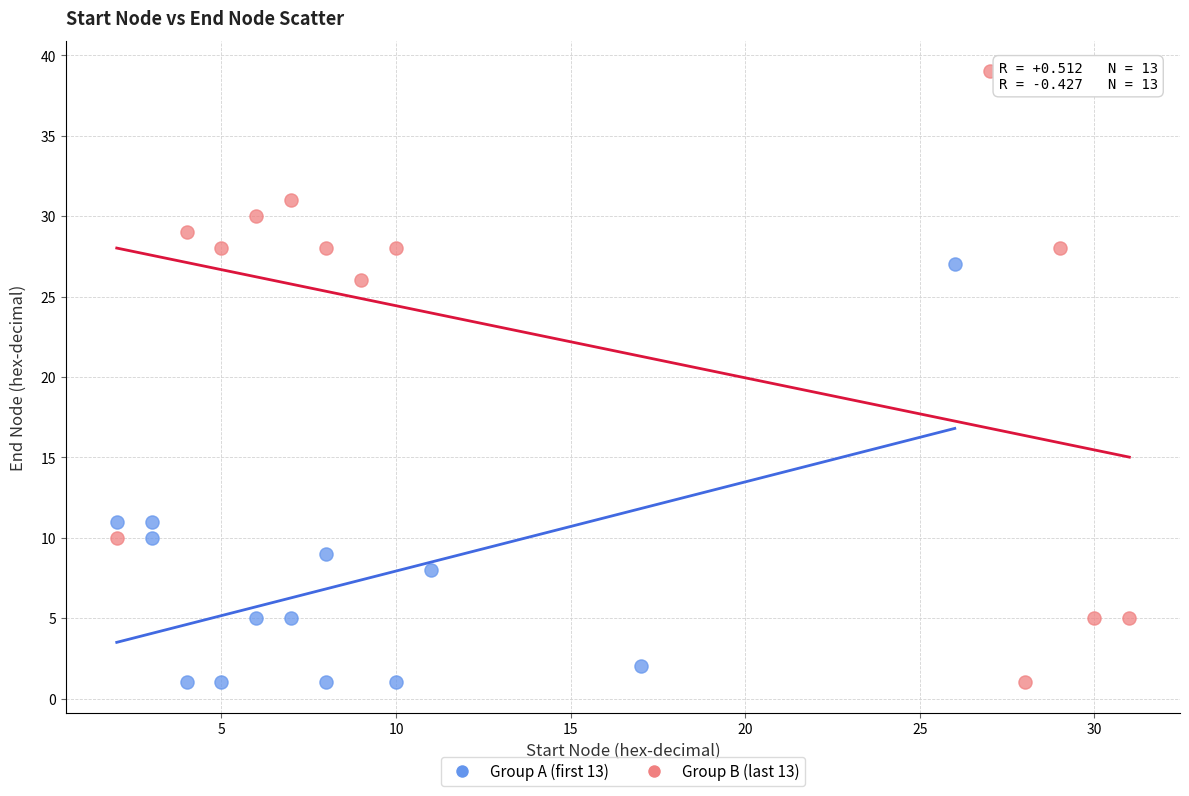

Which series contains the highest Y value?

Group B (last 13)